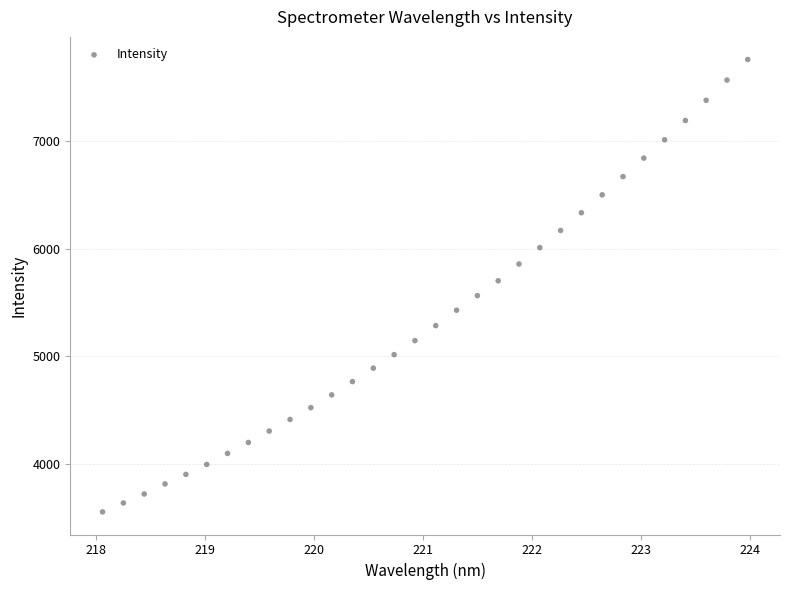

What is the range of X values (max minus min)?

5.9